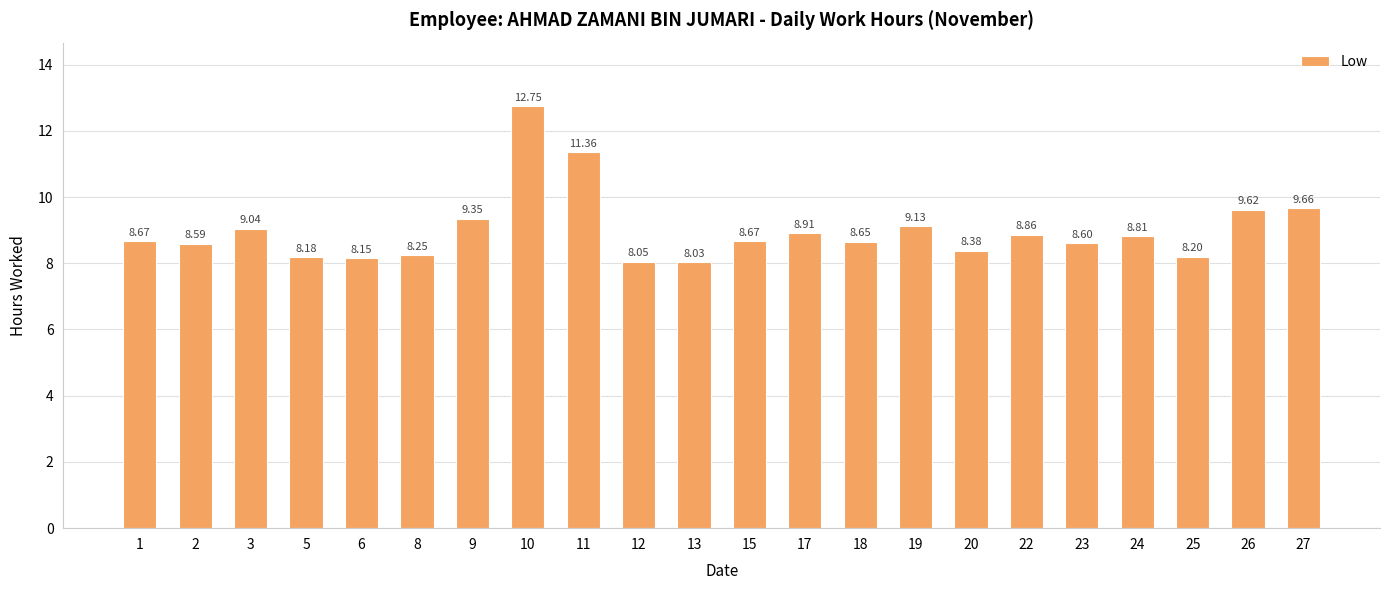

How many bars are there in total?

22